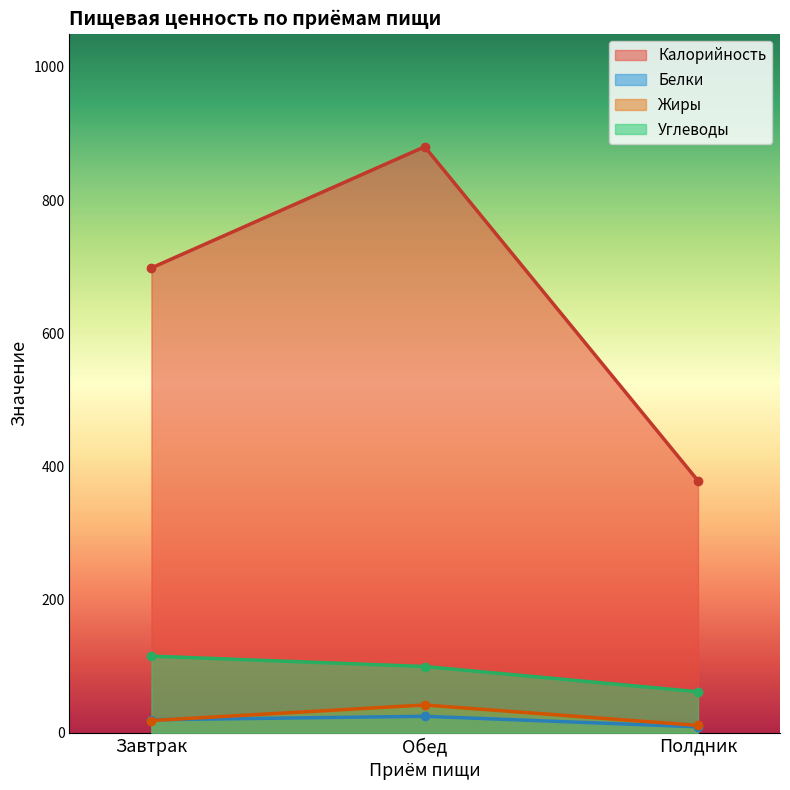

What position from the left is Завтрак?

1